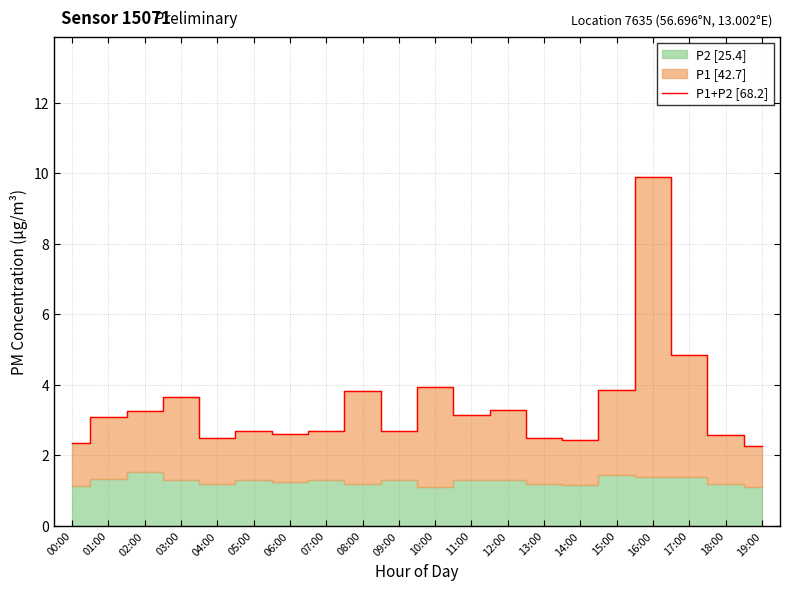

Where is the first local maximum?

03:00